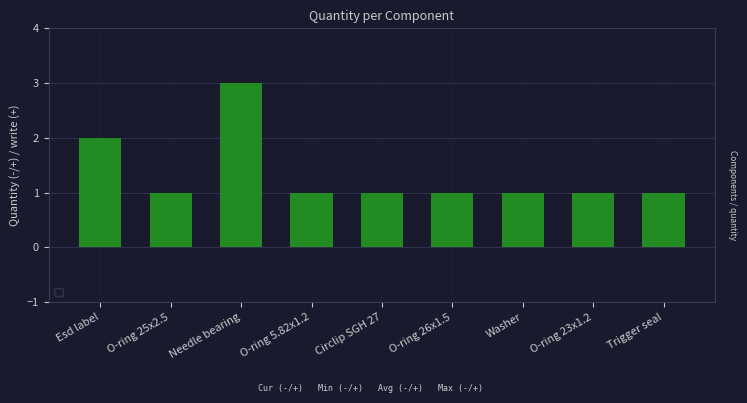

True or false: the data shows 1 at Washer.

True